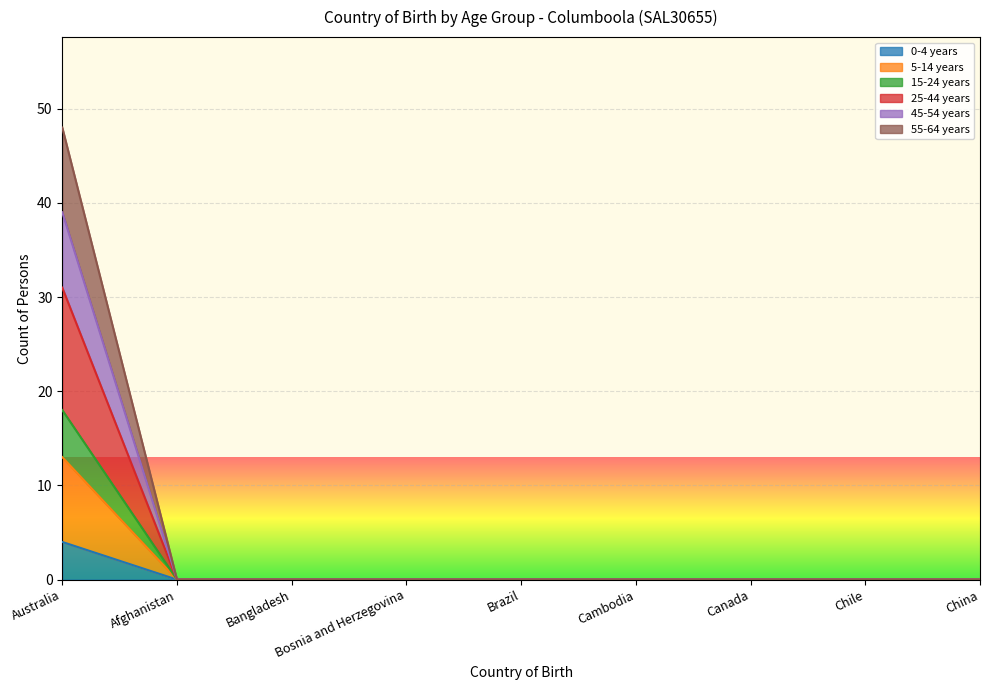

How many lines are shown in the chart?

6